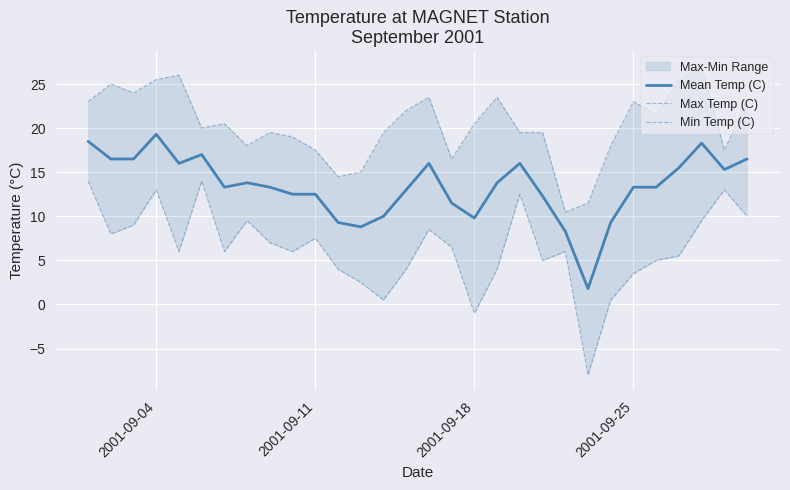

What is the lowest value of the Mean Temp (C) series?

1.8